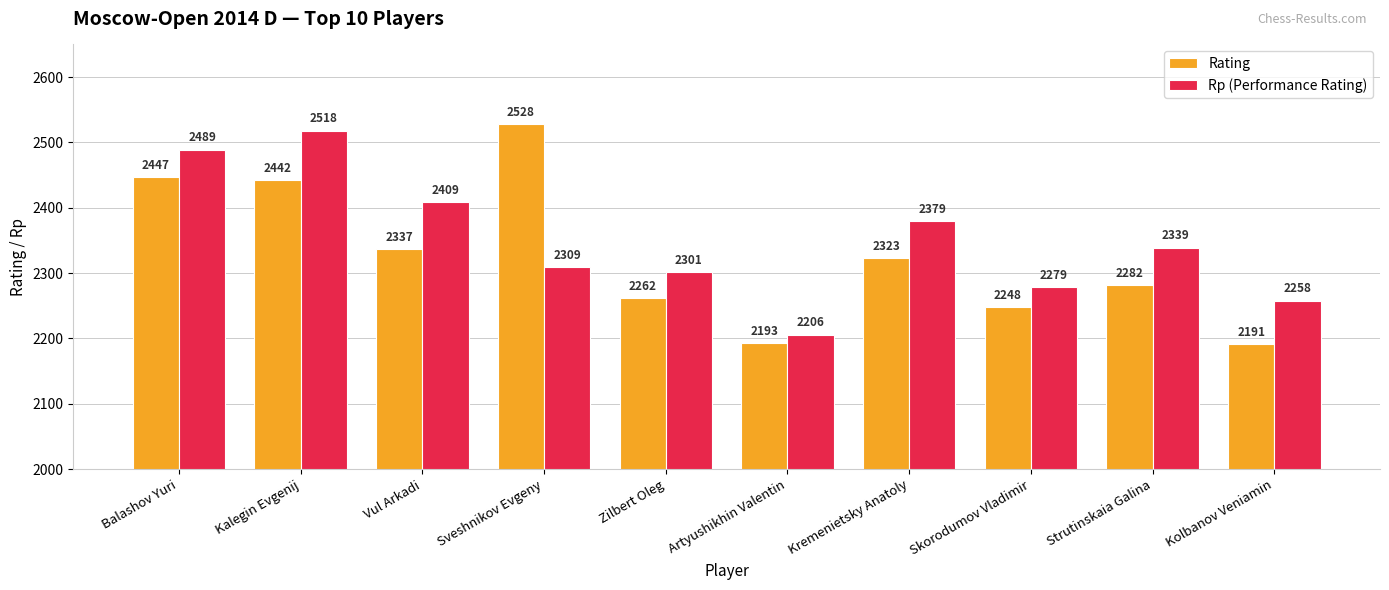

Which series has the largest range (max minus min)?

Rating